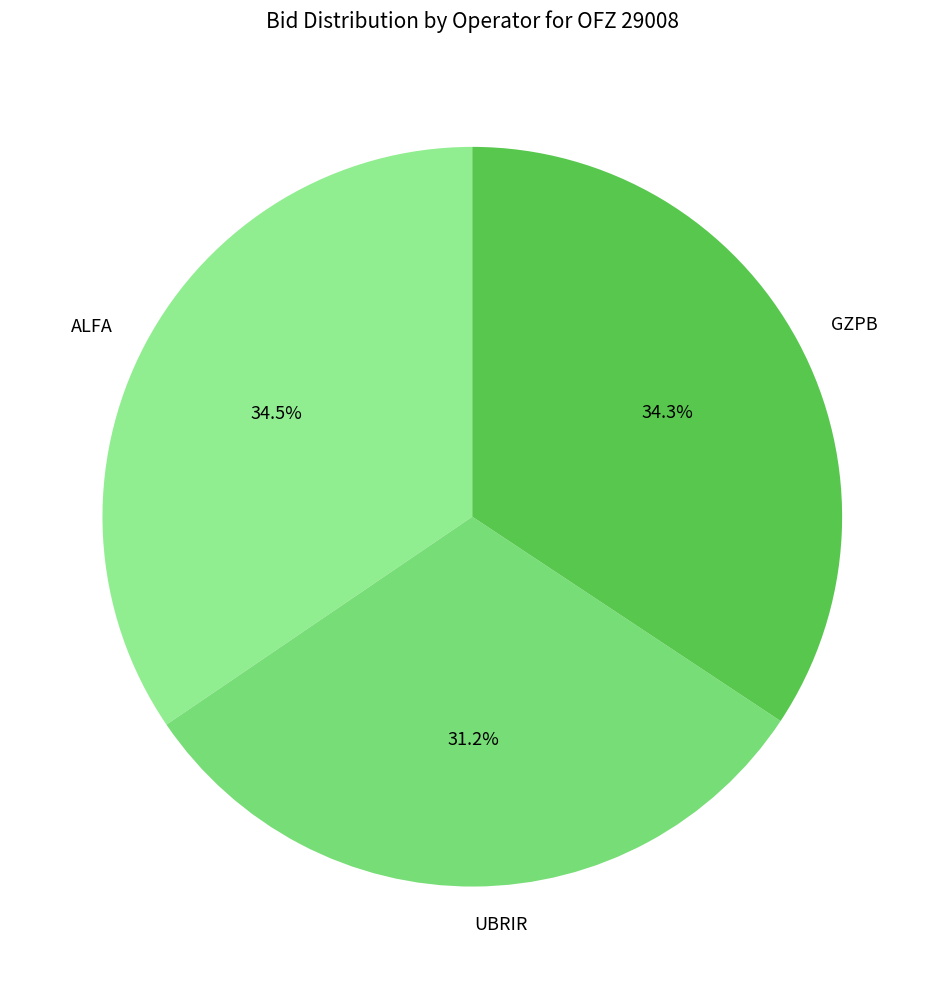

Between UBRIR and GZPB, which is larger?

GZPB